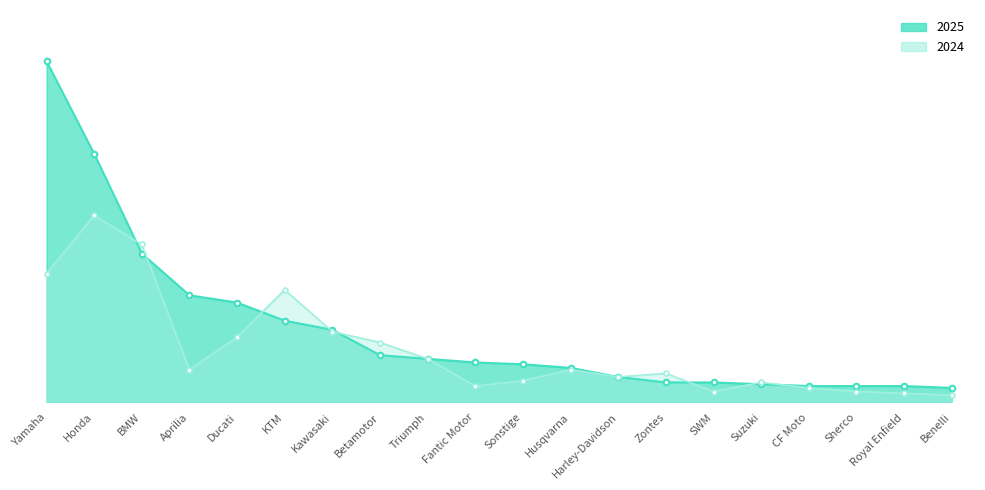

True or false: 2025 and 2024 cross at least once.

True